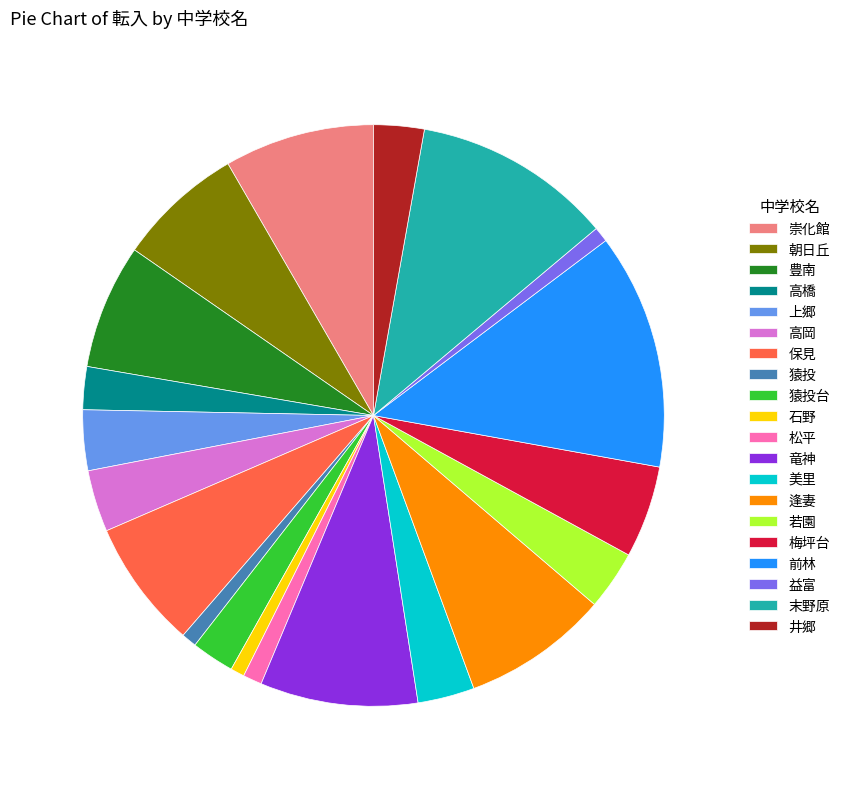

What is the largest slice in the pie chart?

前林